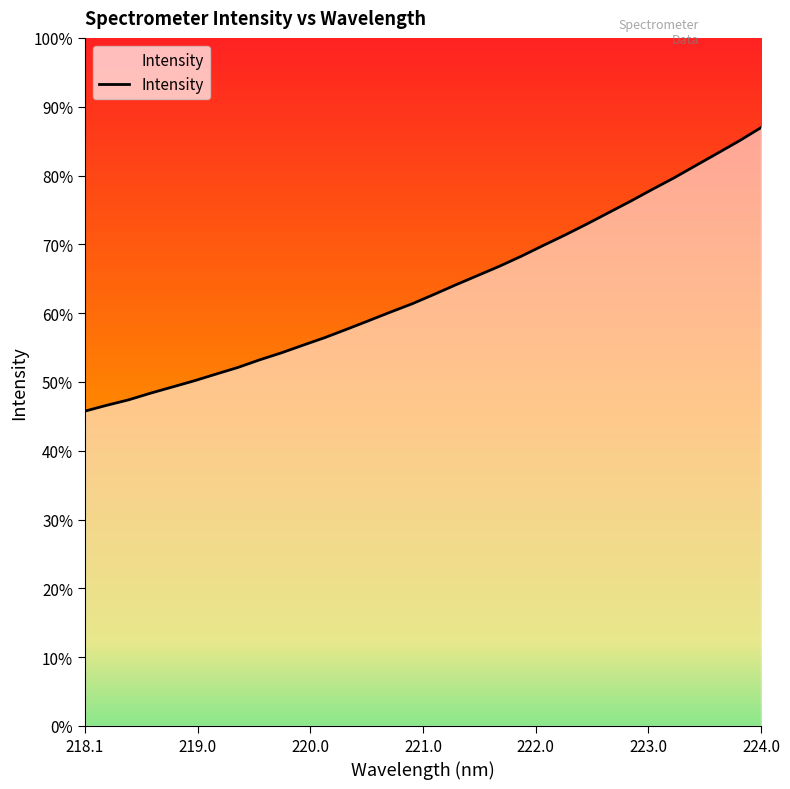

Does the chart have visible grid lines?

No